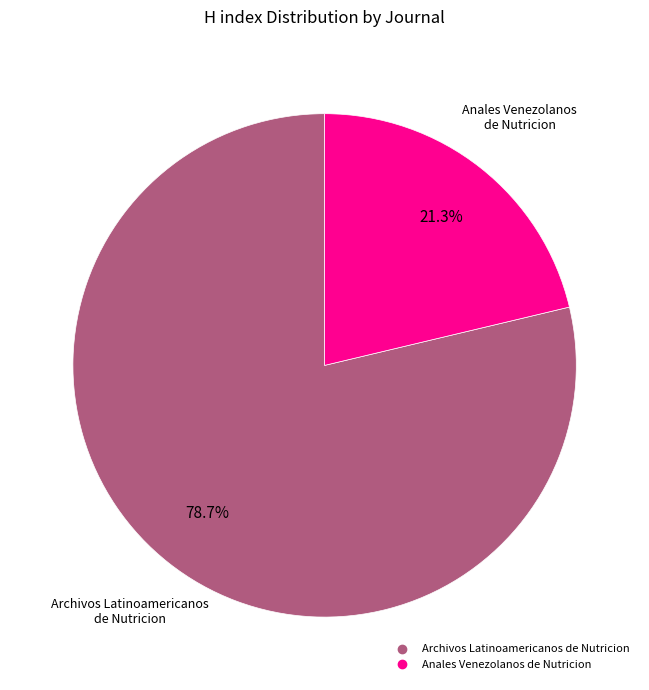

How many slices are in this pie chart?

2